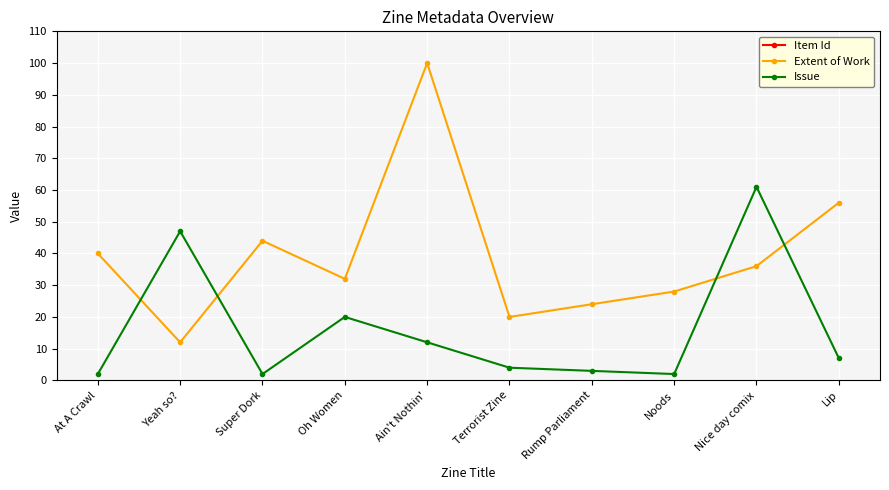

Where does the Extent of Work series first go above 36?

At A Crawl